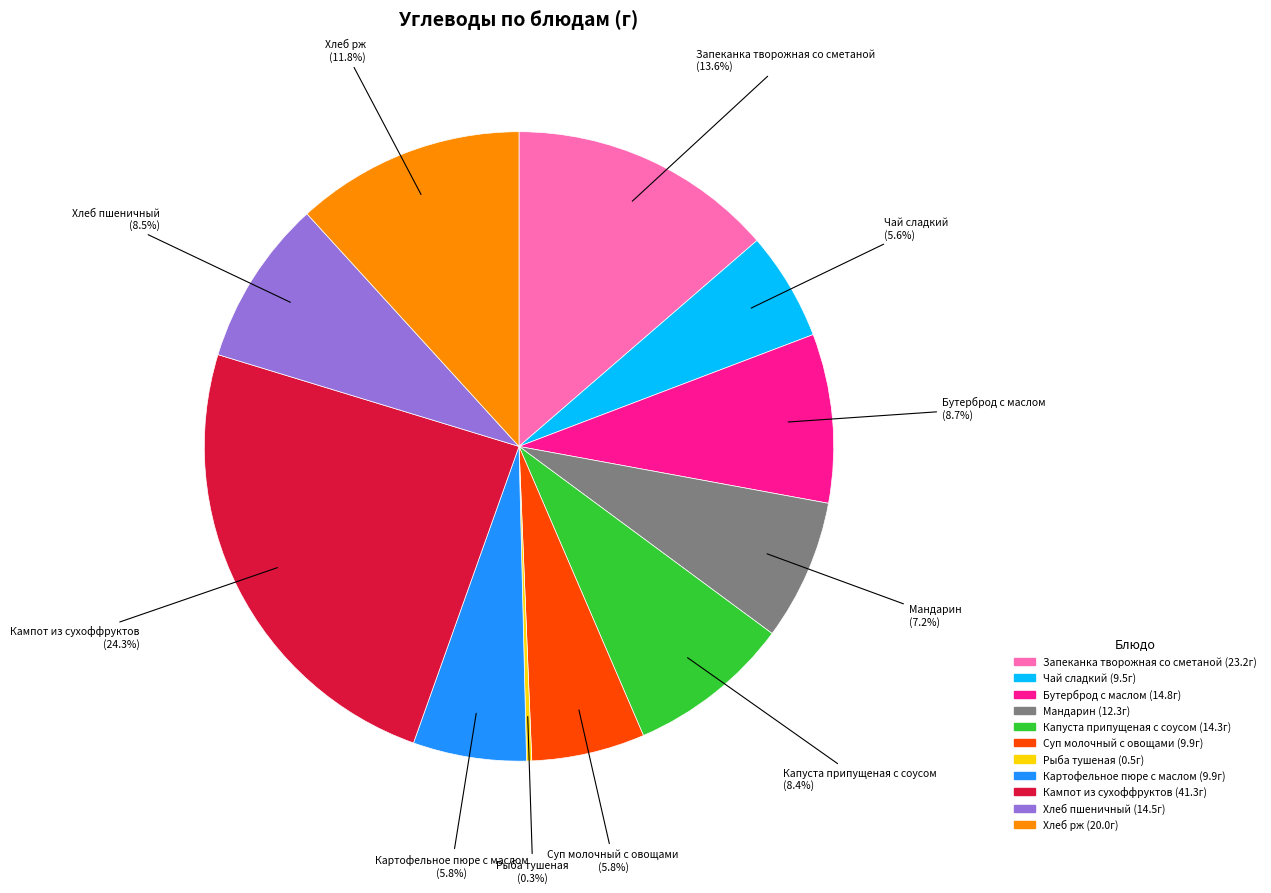

The Суп молочный с овощами slice represents 6% of the pie. True or false?

True